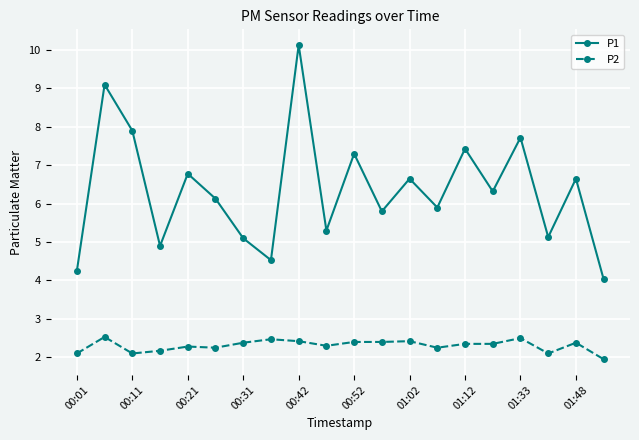

True or false: P1 and P2 cross at least once.

False